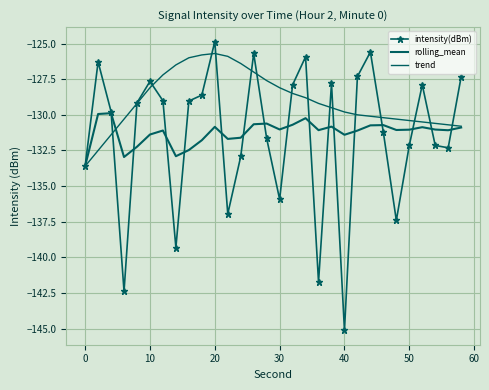

What are all the series names shown in the legend?

intensity(dBm), rolling_mean, trend